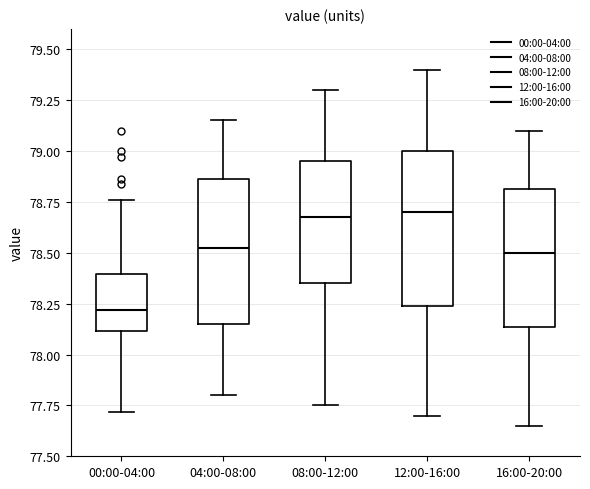

Reading left to right, read every box against the y-axis: the position of its median line, the range the box covers, and the ends of its whiskers. The values are not printed on the chart, so give them approximately, as read against the axis.

00:00-04:00: median 78.20, box 78.10 to 78.40, whiskers 77.70 to 78.75
04:00-08:00: median 78.55, box 78.15 to 78.85, whiskers 77.80 to 79.15
08:00-12:00: median 78.70, box 78.35 to 78.95, whiskers 77.75 to 79.30
12:00-16:00: median 78.70, box 78.25 to 79.00, whiskers 77.70 to 79.40
16:00-20:00: median 78.50, box 78.15 to 78.80, whiskers 77.65 to 79.10